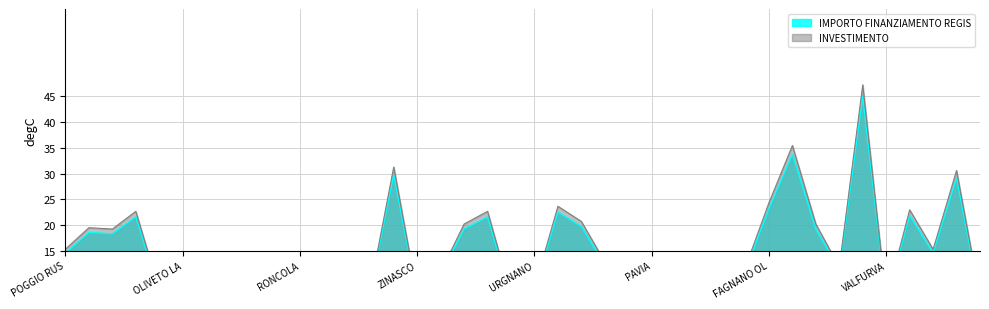

Does the chart display data point markers on the line(s)?

No